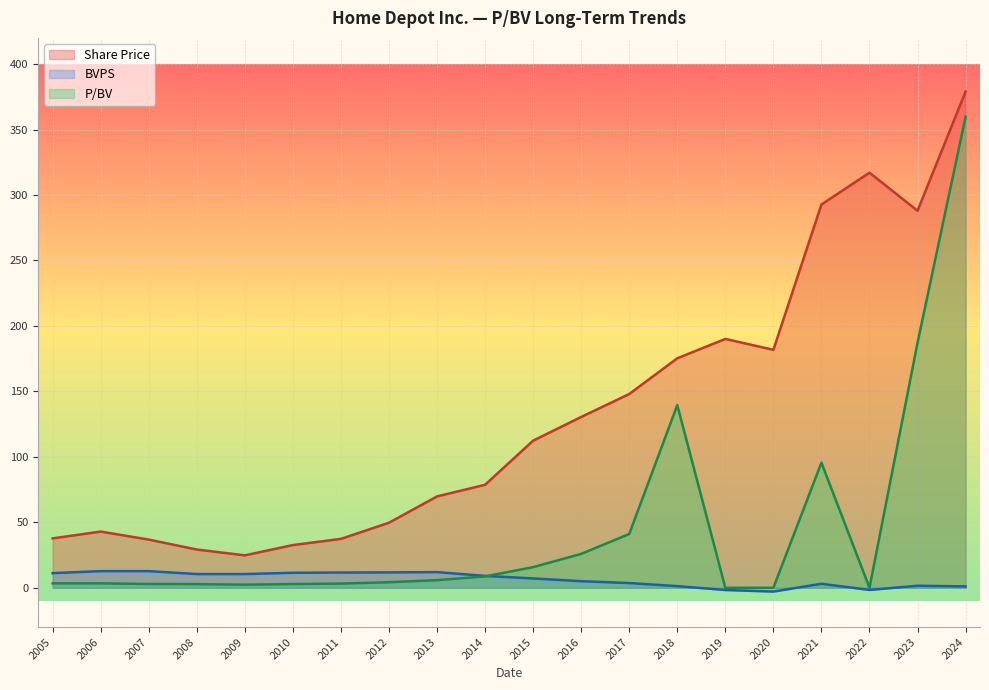

In Share Price, how many points are lower than both neighbors (excluding endpoints)?

3